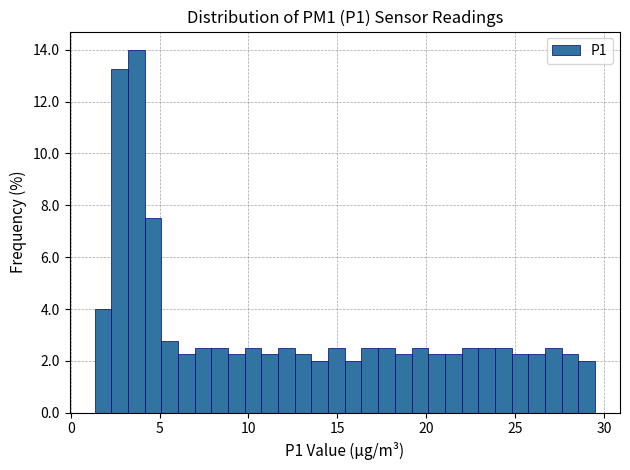

Read against the x-axis, roughly where is the centre of the tallest bar?

3.5